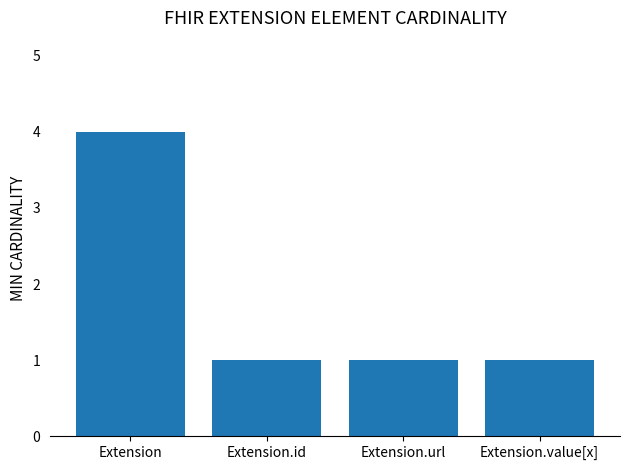

Which label corresponds to the largest value in the chart?

Extension